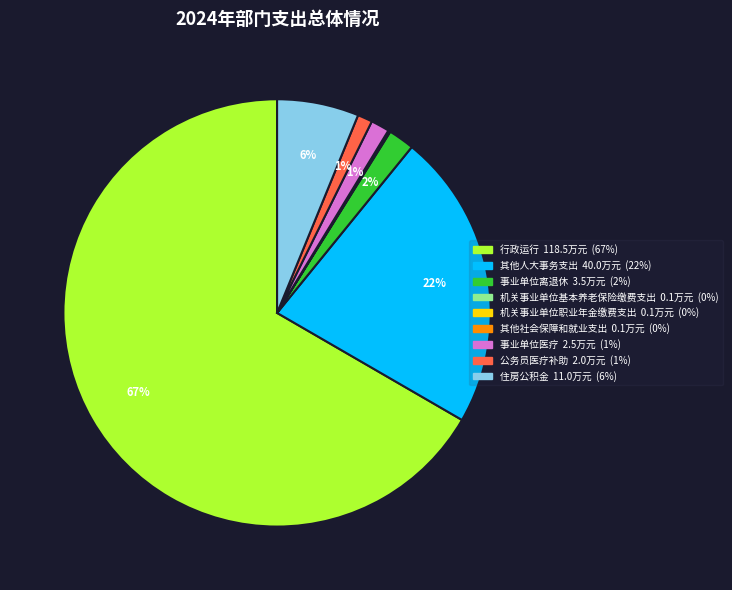

The 事业单位医疗 slice represents 11% of the pie. True or false?

False